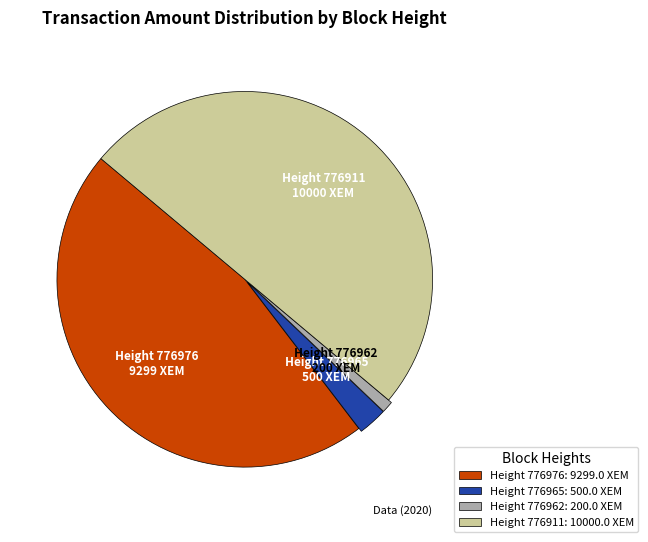

Does Height 776962 represent more than half of the total?

No